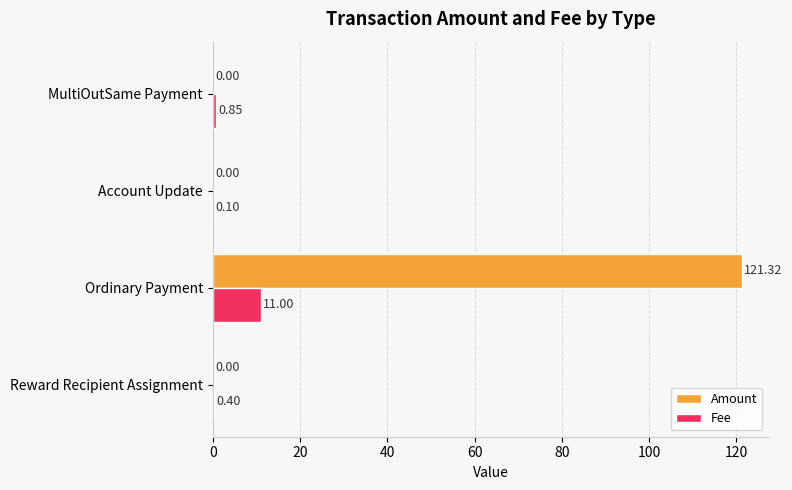

At which category is the sum across all series the highest?

Ordinary Payment